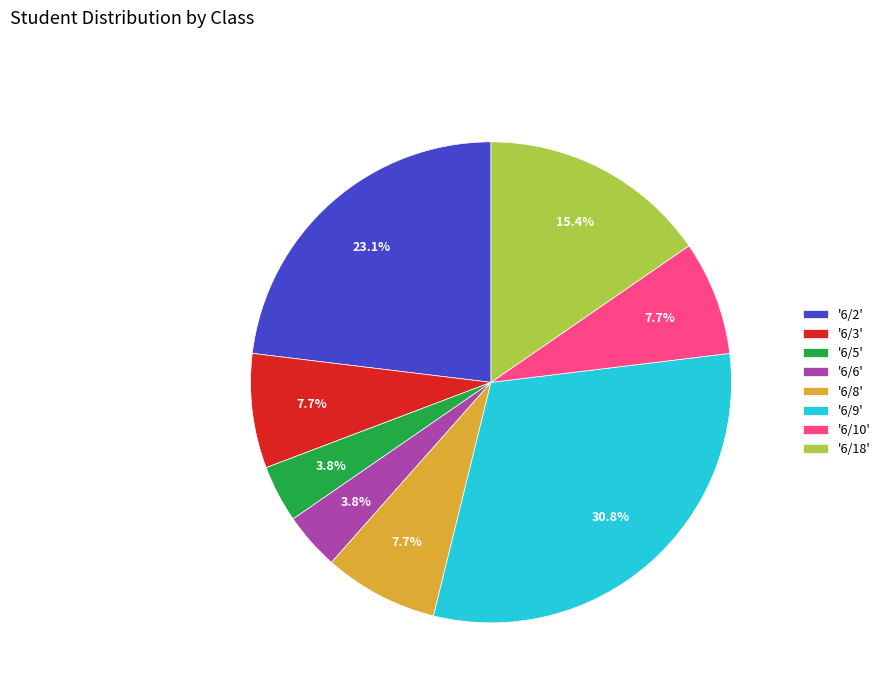

To the nearest percent, what is the difference between the largest and smallest slice percentages?

27%